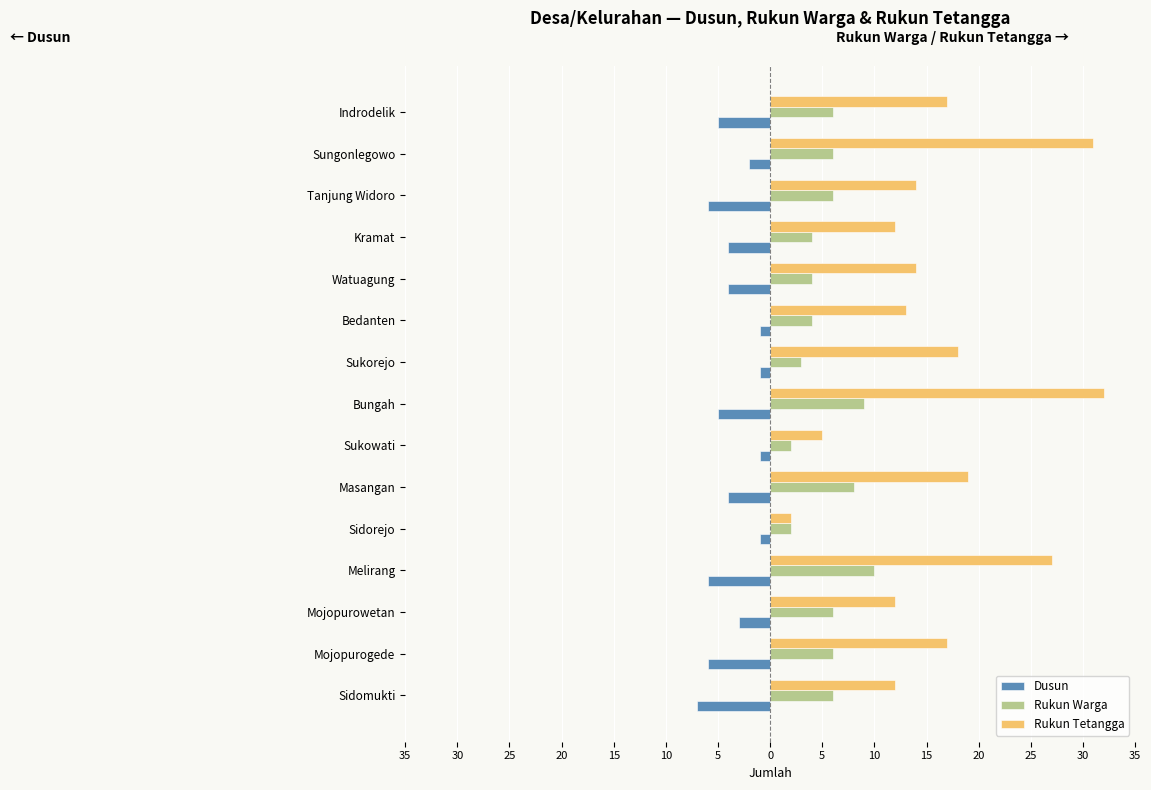

What are all the series names shown in the legend?

Dusun, Rukun Warga, Rukun Tetangga